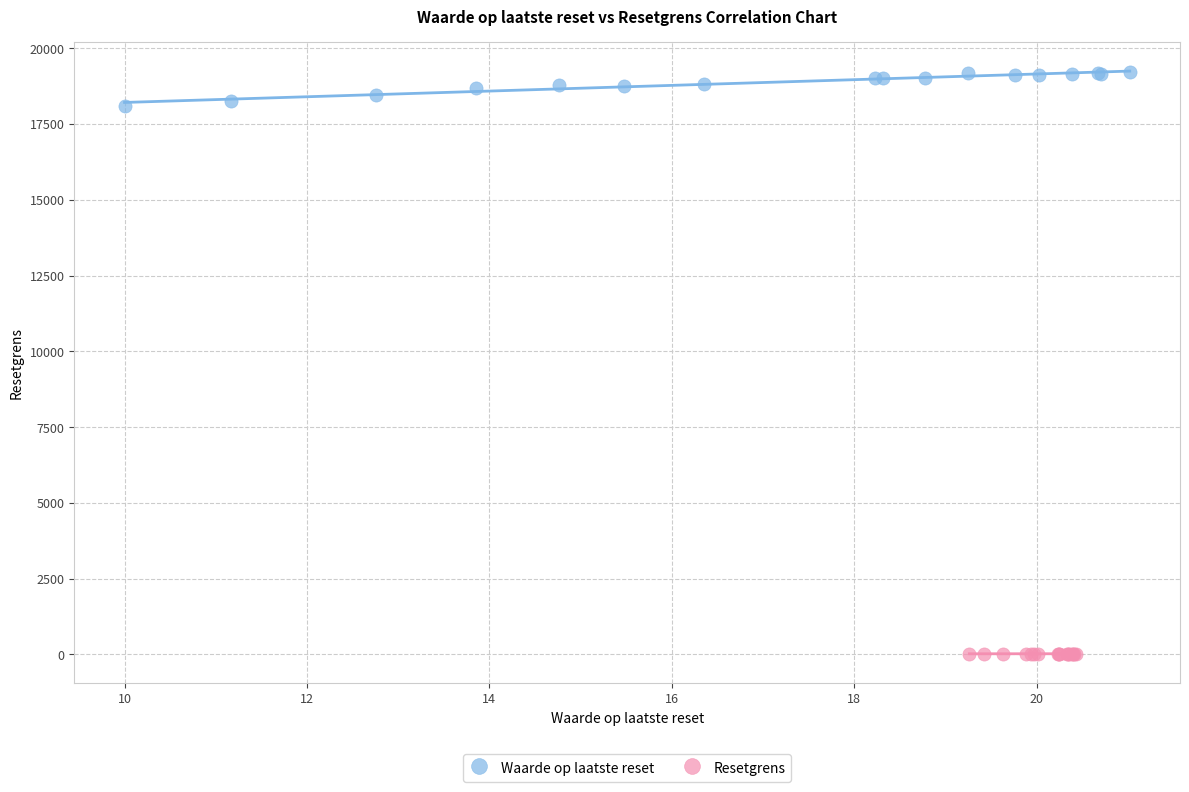

Which series contains the highest Y value?

Waarde op laatste reset